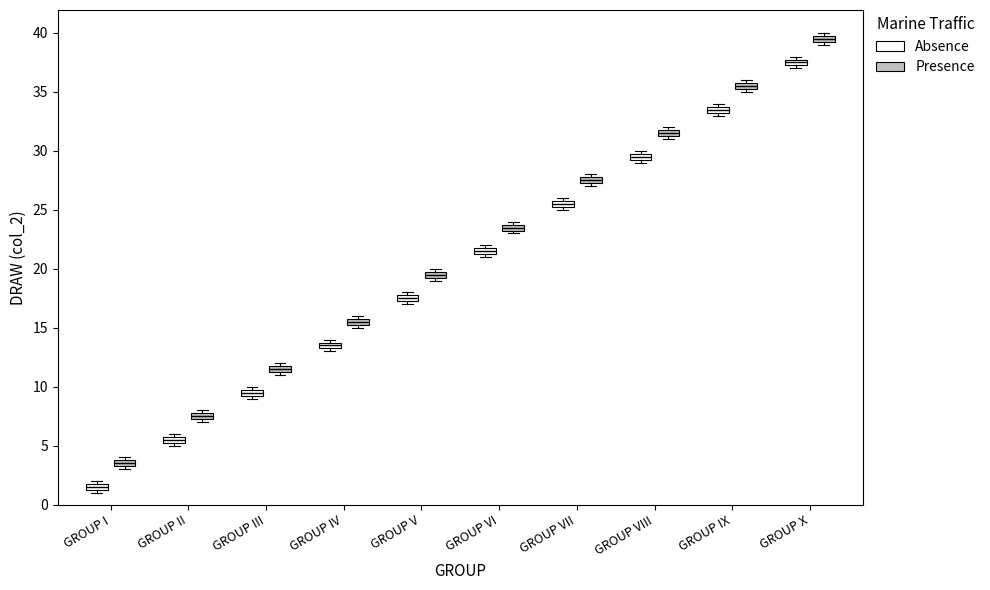

Which box has the highest median line?

GROUP X (Presence)